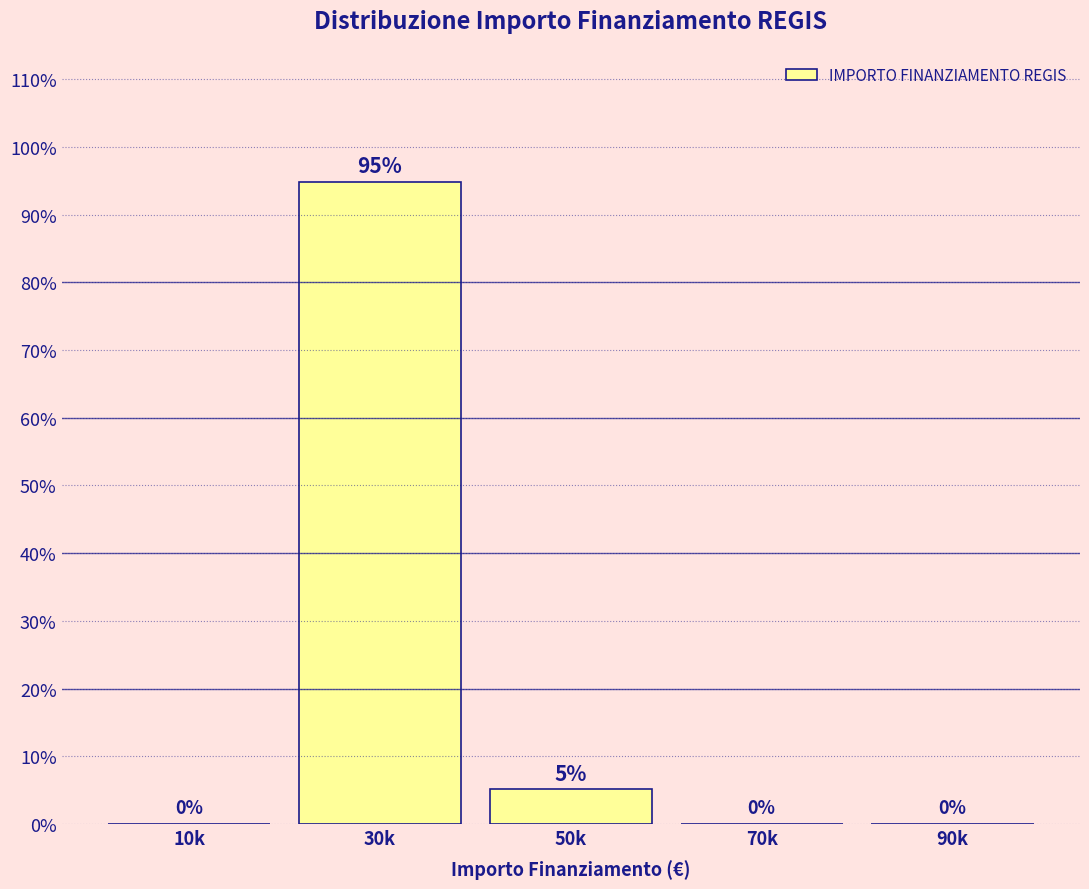

Where is the data nearest to the value 47?

50k